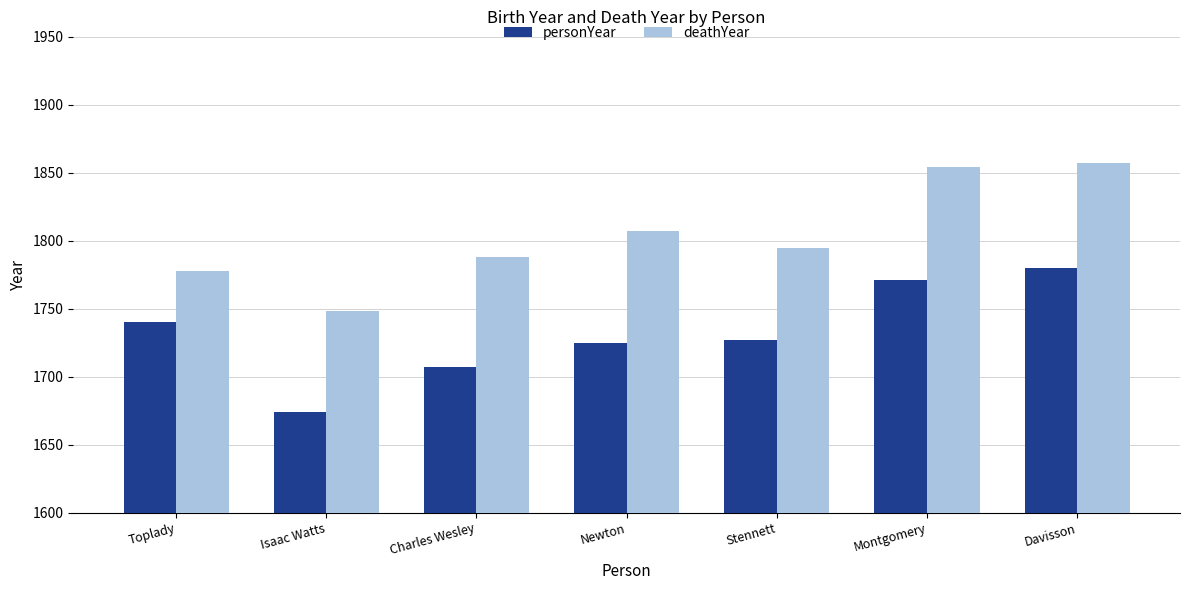

The deathYear series shows 1854 at Montgomery. True or false?

True